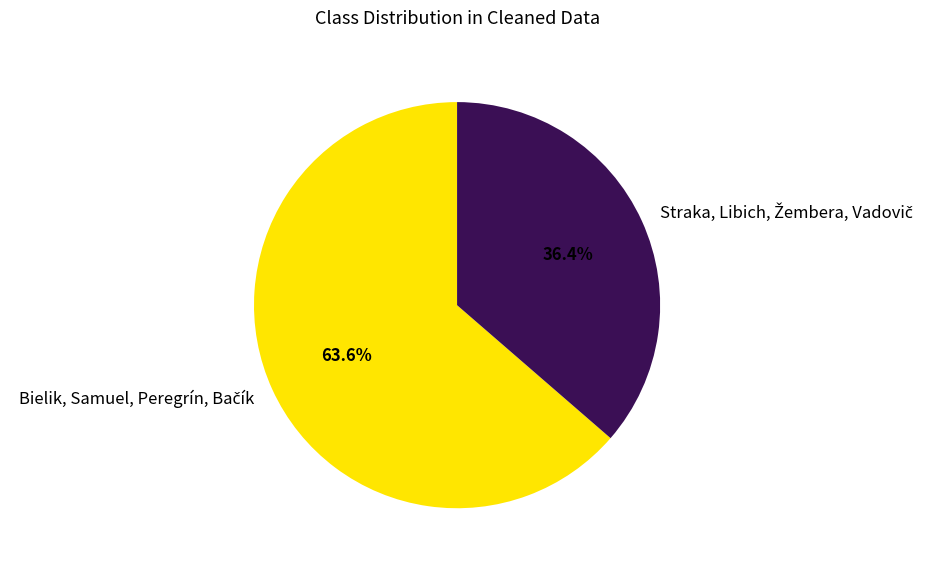

Does any single category account for the majority?

Yes